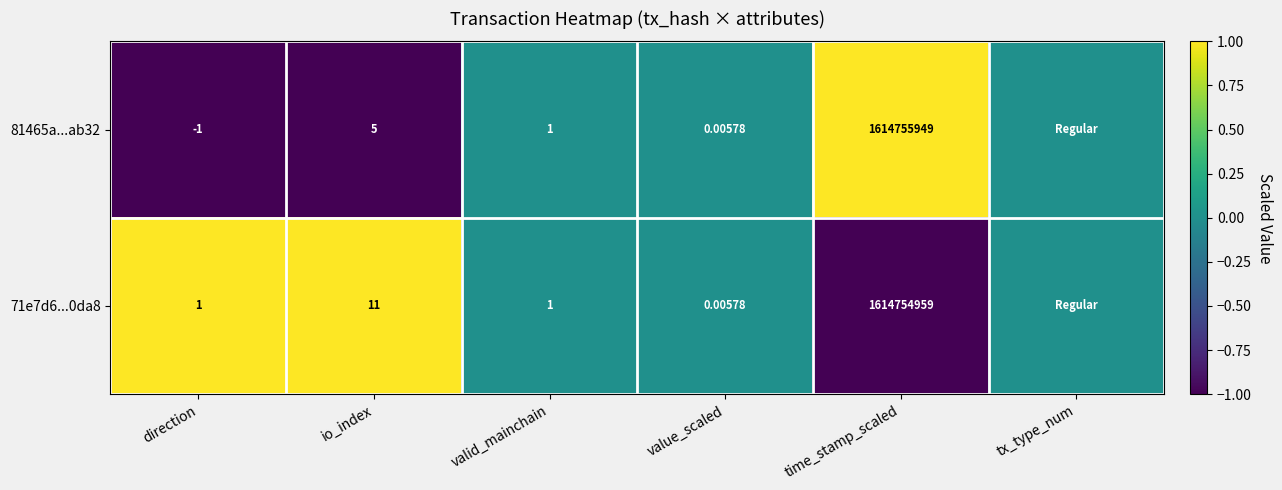

At how many categories does at least one series exceed 0?

3